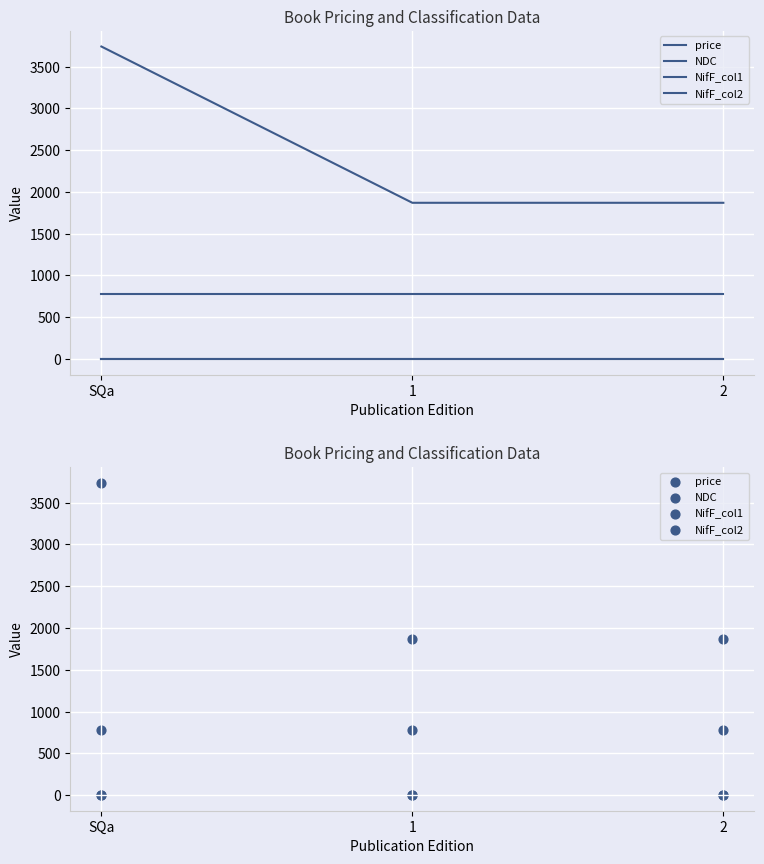

Which series reaches the minimum Y coordinate?

NifF_col1